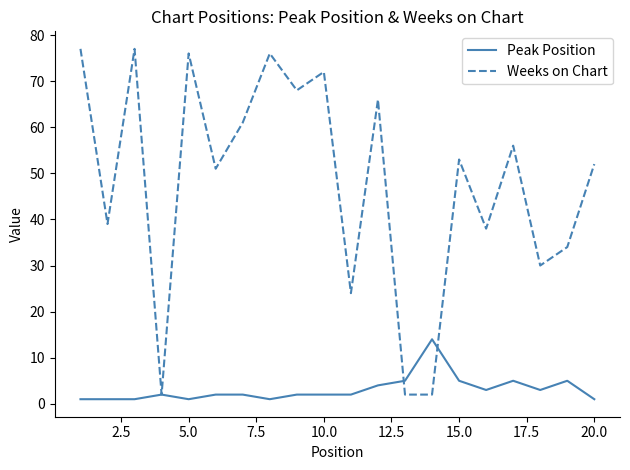

What is the greatest value displayed?

77